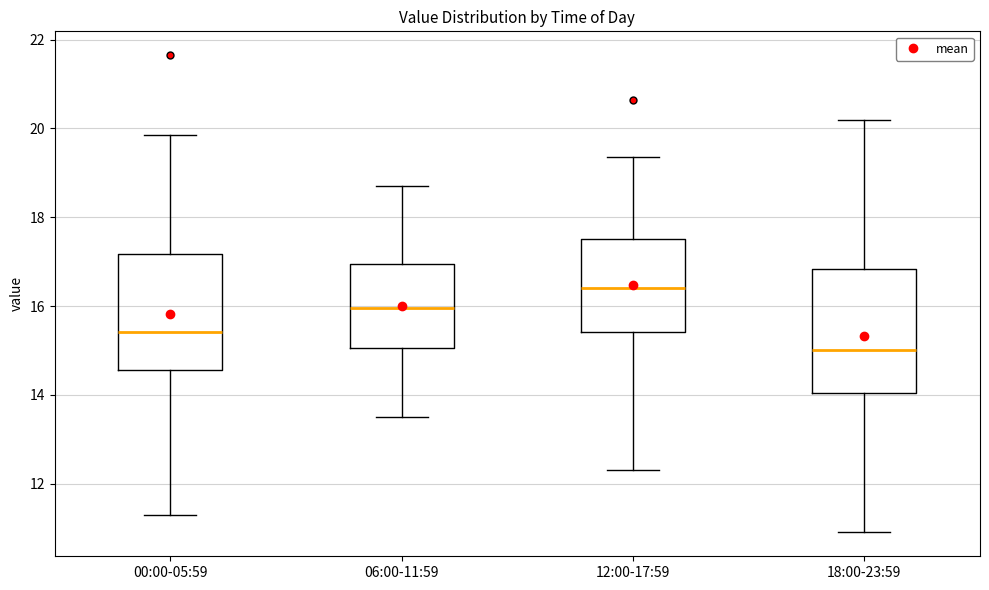

Reading left to right, transcribe this box plot: for each box, give where its median line is, the range the box spans, and where its two whiskers end, as read against the y-axis. The values are not printed on the chart, so give them approximately, as read against the axis.

00:00-05:59: median 15.4, box 14.6 to 17.2, whiskers 11.4 to 19.8
06:00-11:59: median 16.0, box 15.0 to 17.0, whiskers 13.6 to 18.8
12:00-17:59: median 16.4, box 15.4 to 17.6, whiskers 12.4 to 19.4
18:00-23:59: median 15.0, box 14.0 to 16.8, whiskers 11.0 to 20.2